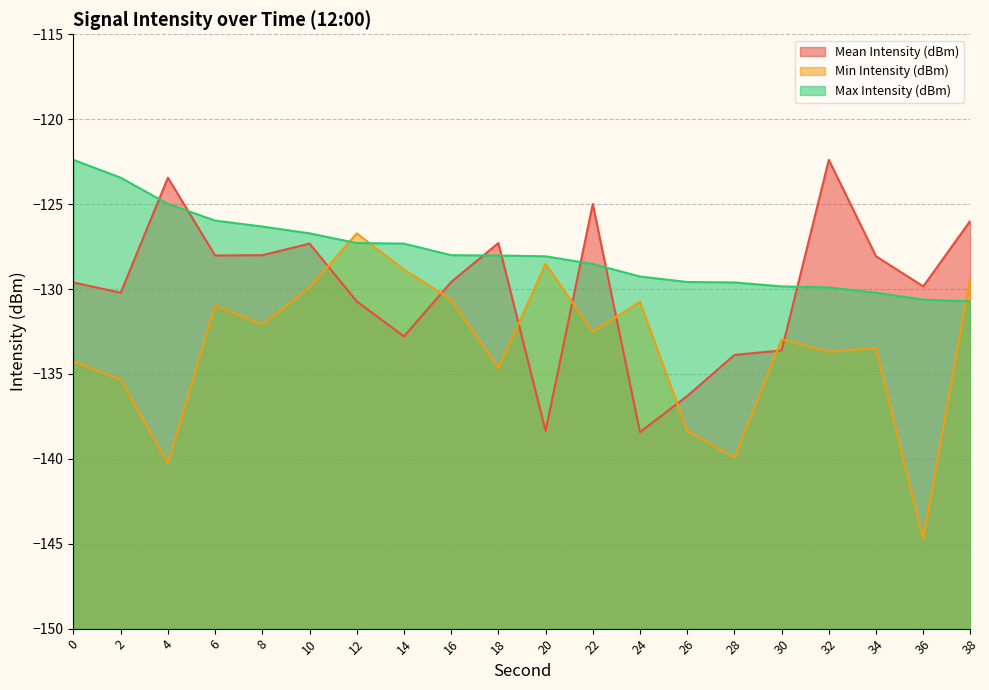

Does the chart display data point markers on the line(s)?

No